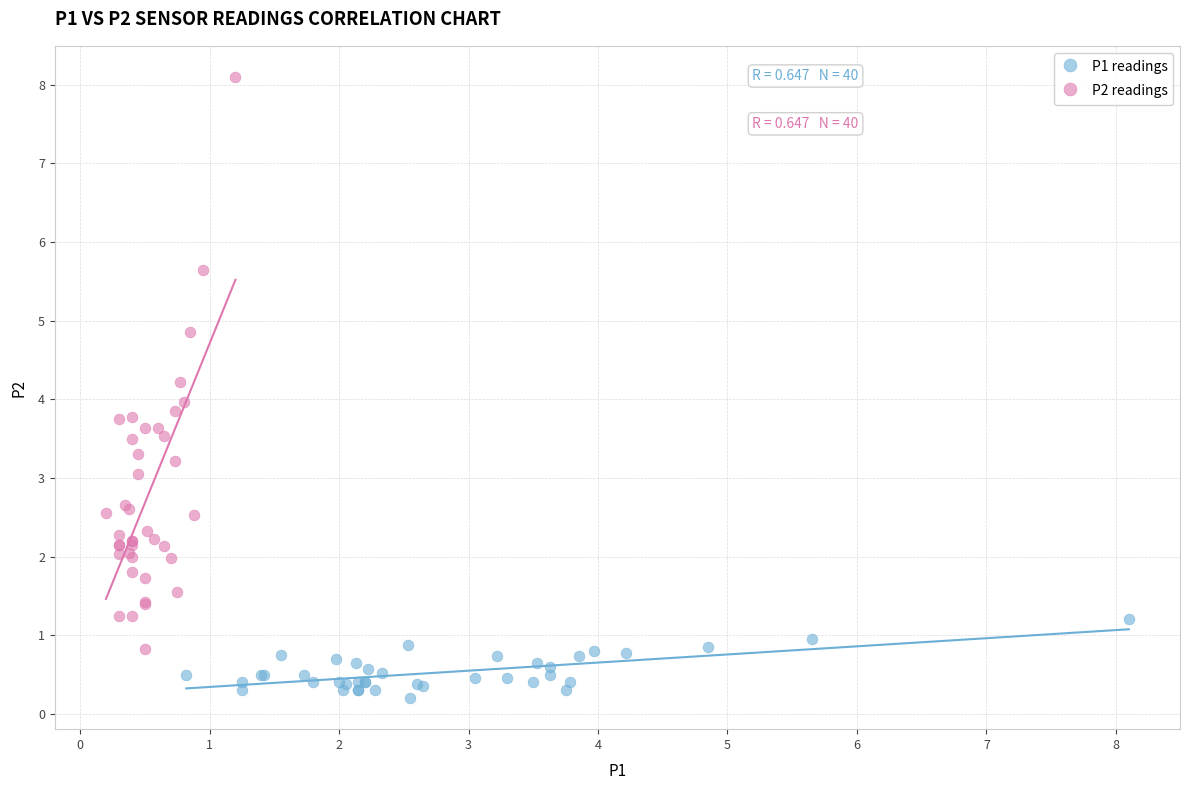

Which series contains the highest Y value?

P2 readings